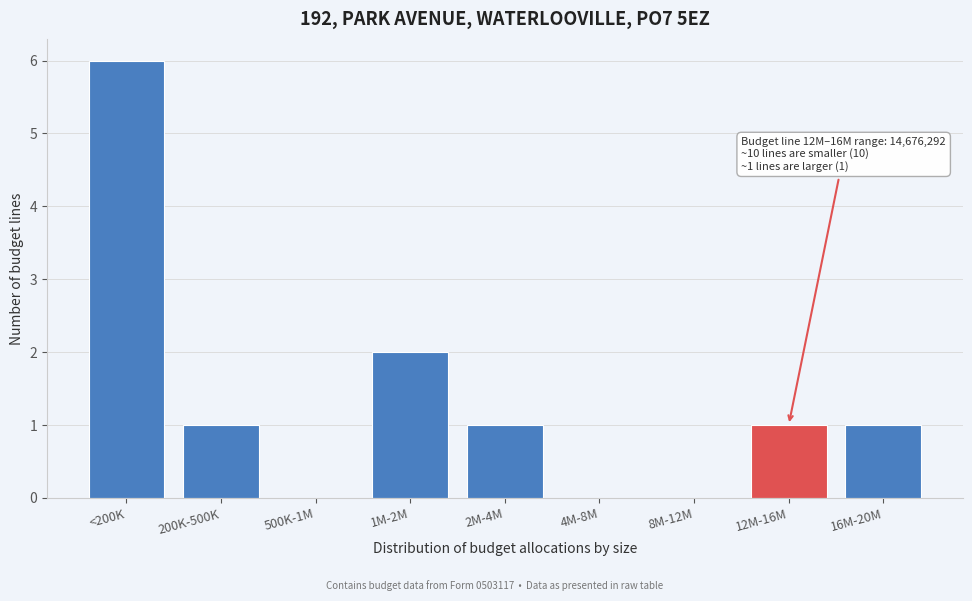

Reading left to right, what are all the values shown in this chart?

<200K=6	200K-500K=1	500K-1M=0	1M-2M=2	2M-4M=1	4M-8M=0	8M-12M=0	12M-16M=1	16M-20M=1